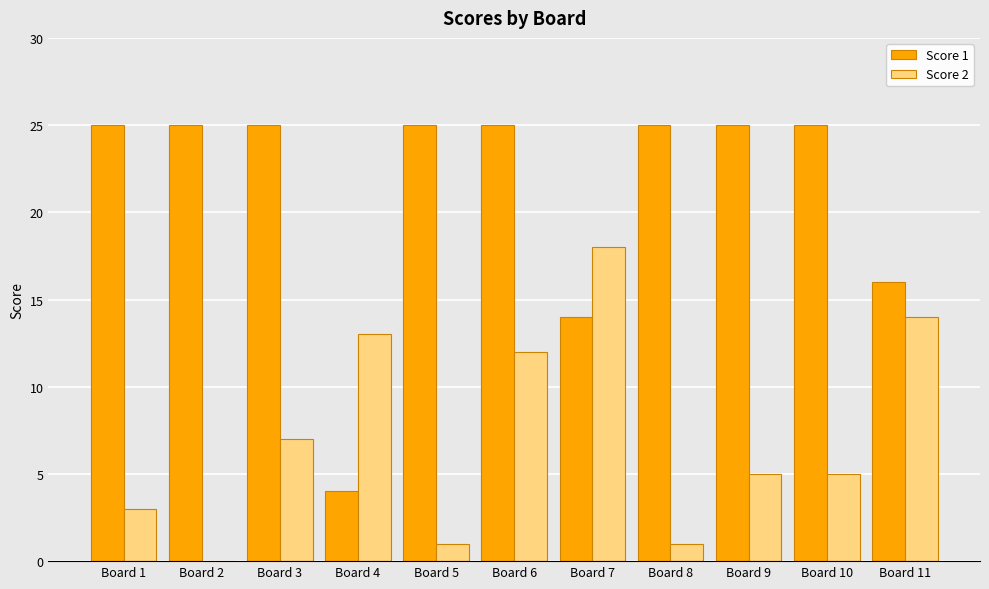

At which label is Score 1 closest to 14?

Board 7